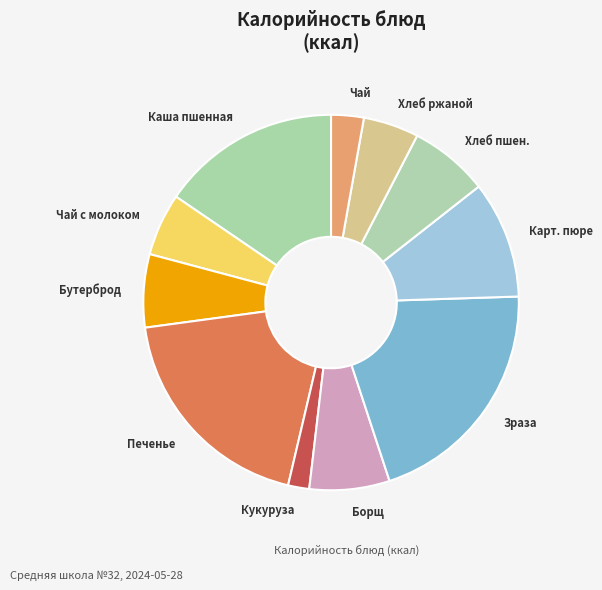

Which has a higher value, Борщ or Печенье?

Печенье